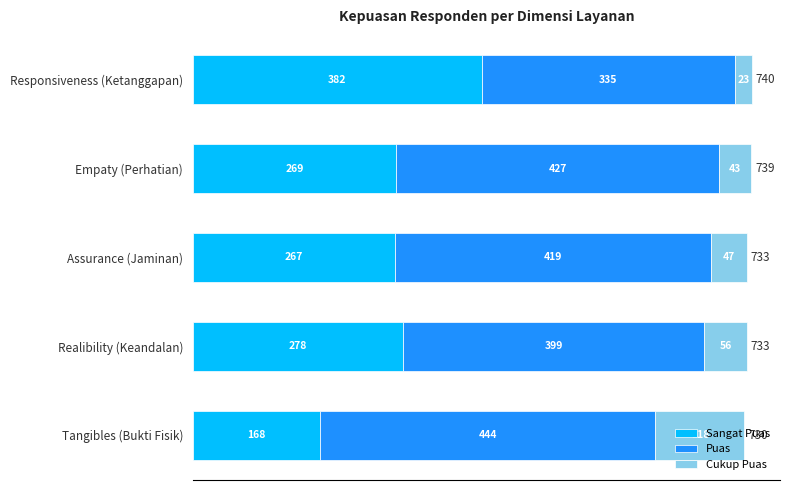

What is the total value across all series at Assurance (Jaminan)?

733